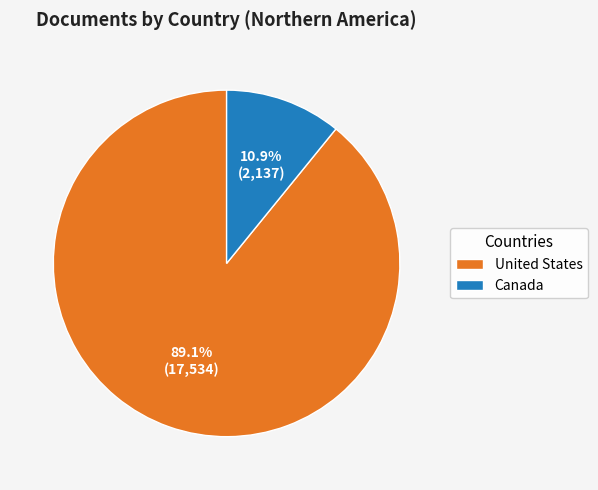

Is there any slice that represents more than half of the pie?

Yes